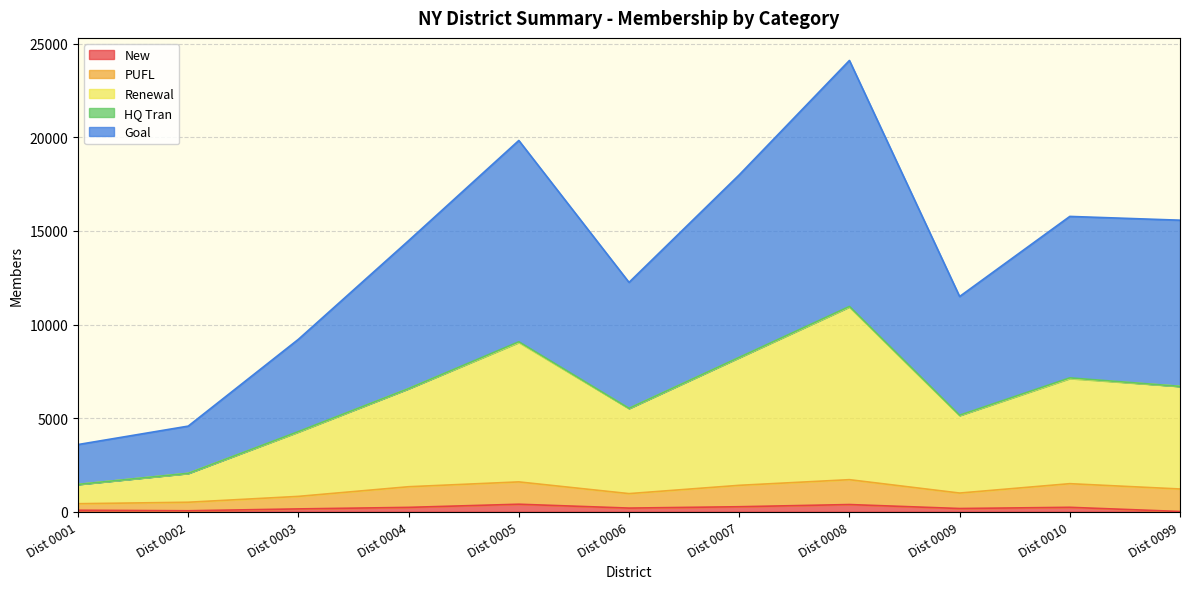

At which category is the sum across all series the highest?

Dist 0008